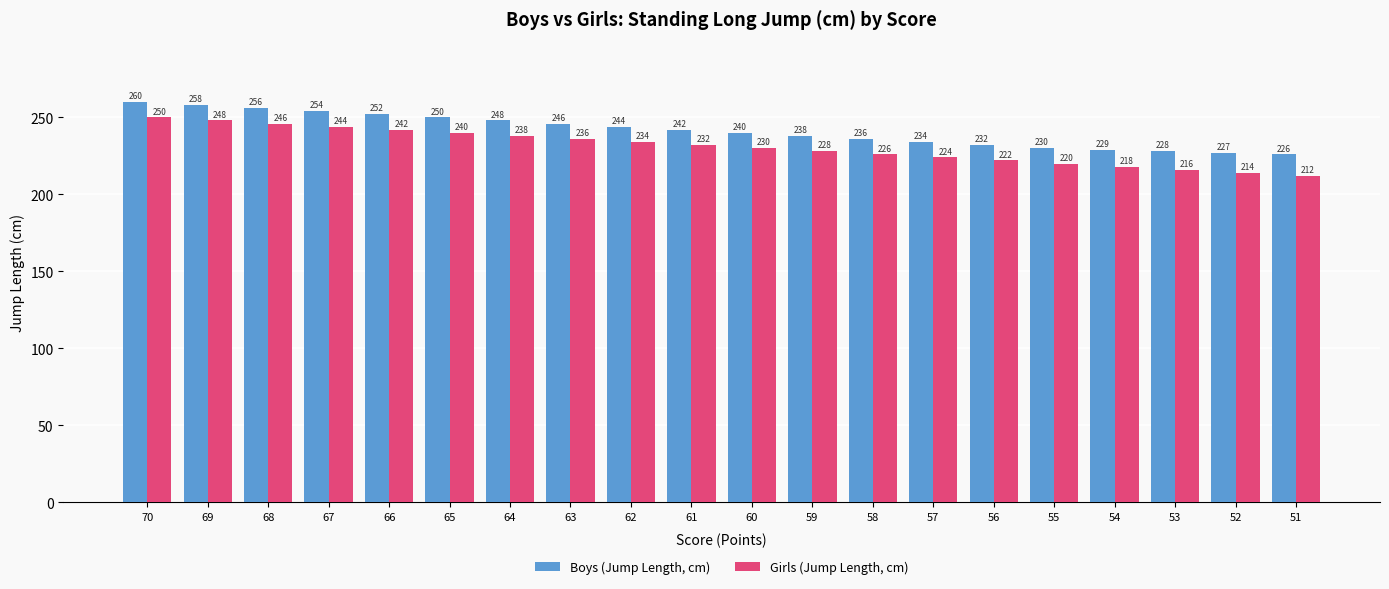

What are all the series names shown in the legend?

Boys (Jump Length, cm), Girls (Jump Length, cm)